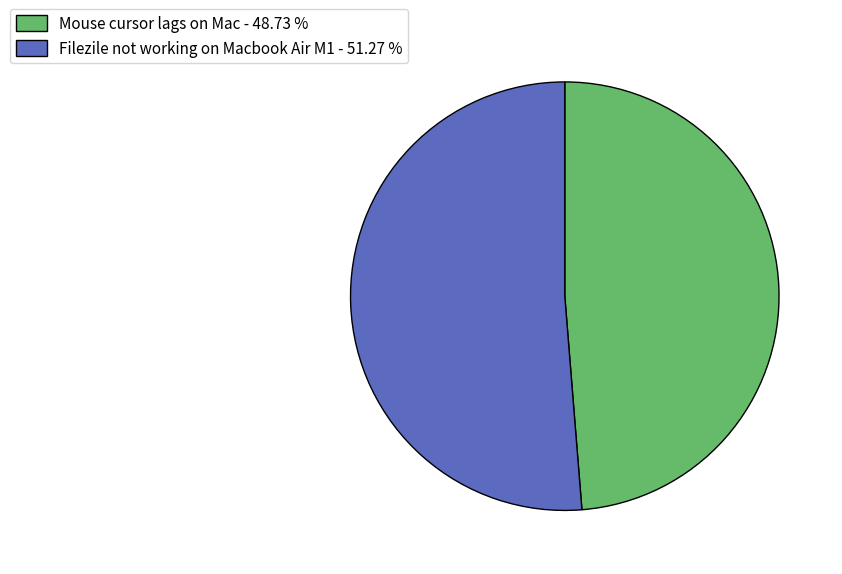

How many slices are in this pie chart?

2